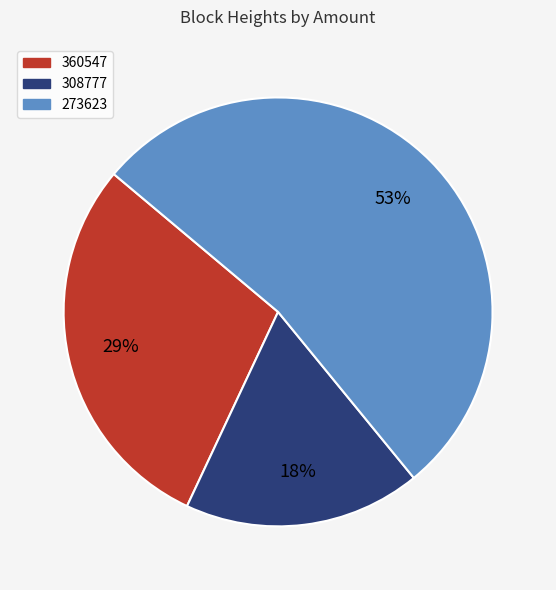

Is the sum of 273623 and 308777 greater than half?

Yes